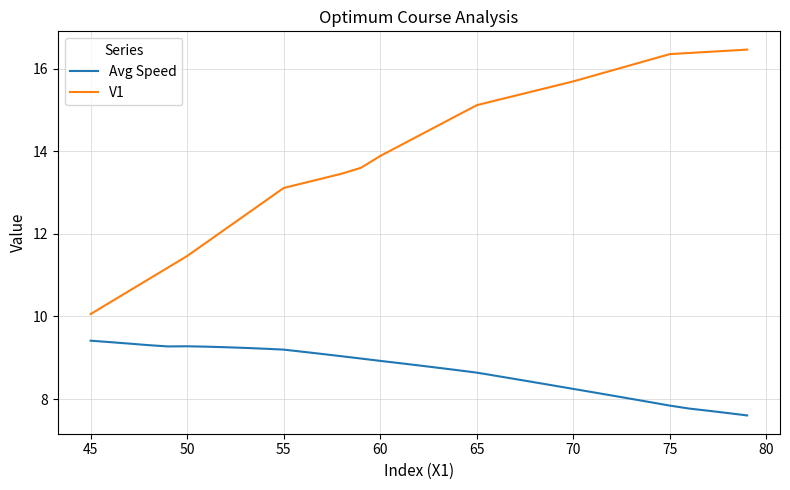

Which series has the widest spread of values?

V1